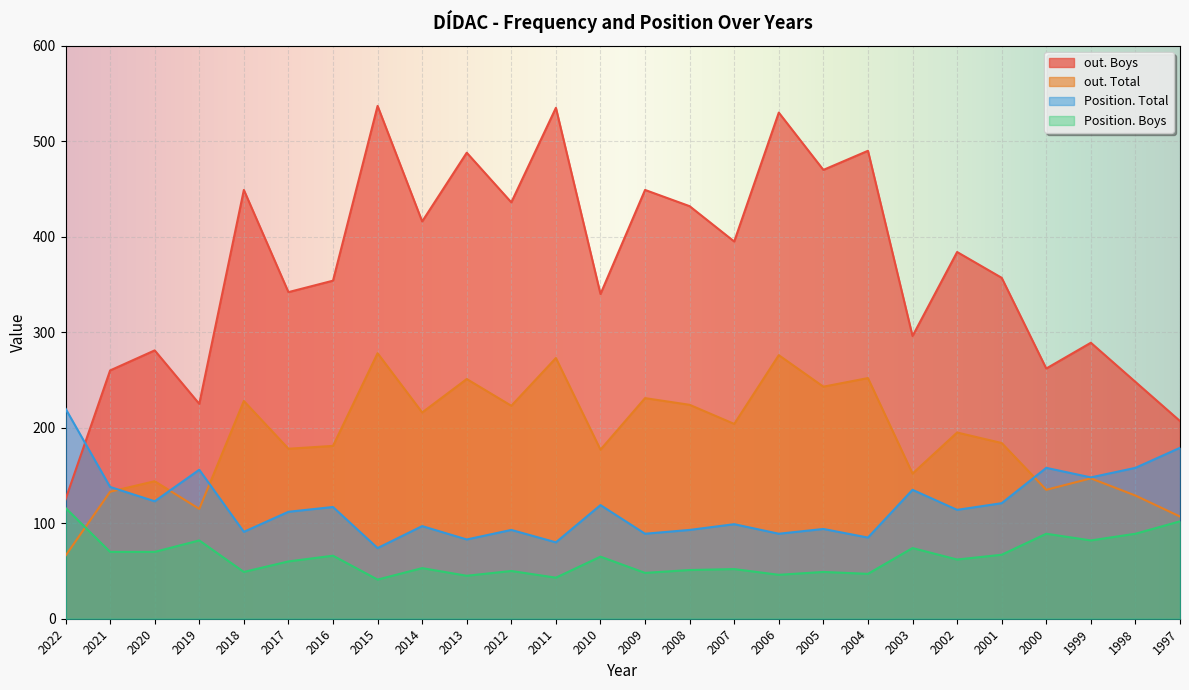

How many series are shown in this chart?

4